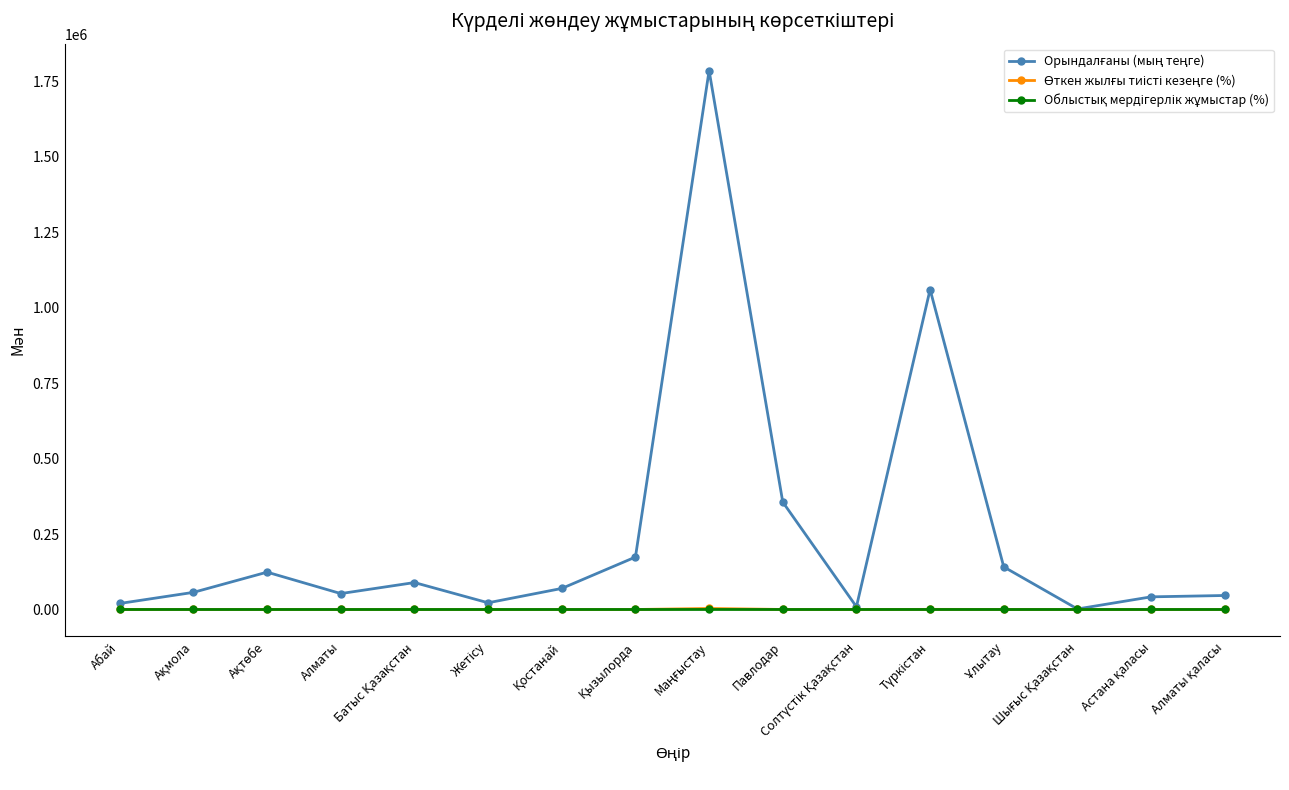

Which has a higher value, Павлодар or Алматы?

Павлодар